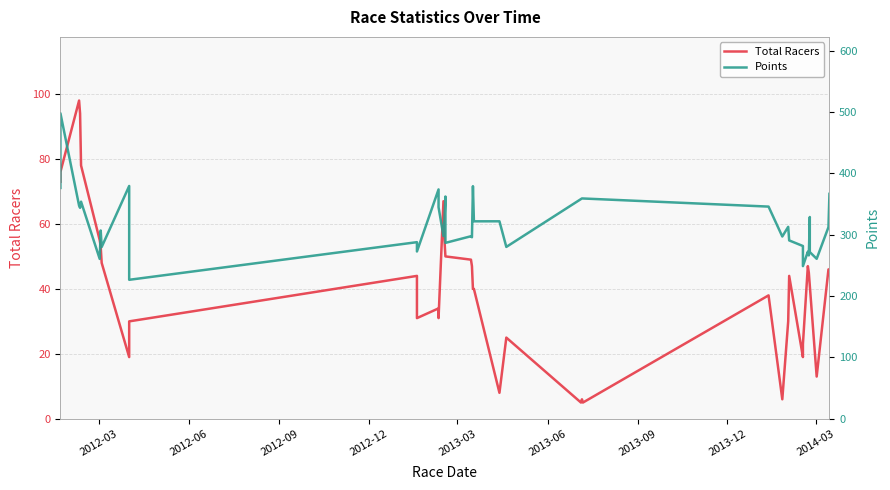

How many interior local valleys (lower than both neighbors) does the data have?

9